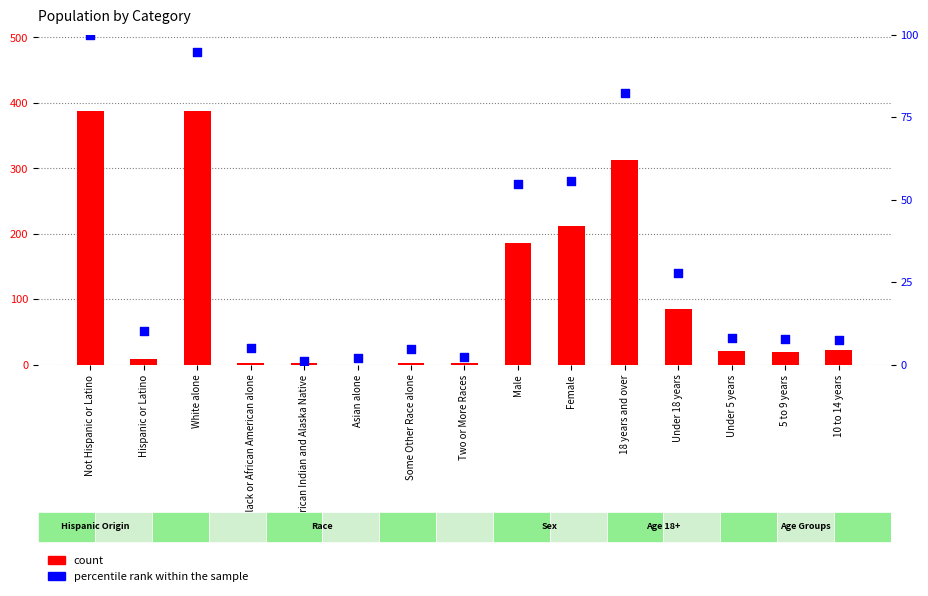

Which series reaches the minimum Y coordinate?

count